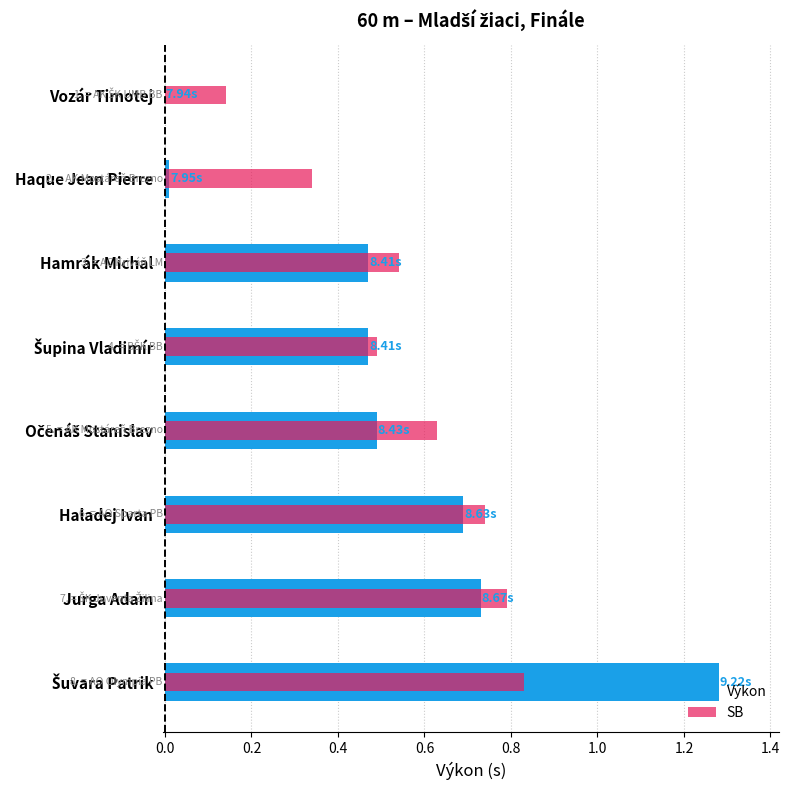

True or false: SB has a value of 0.7 at Haladej Ivan.

True